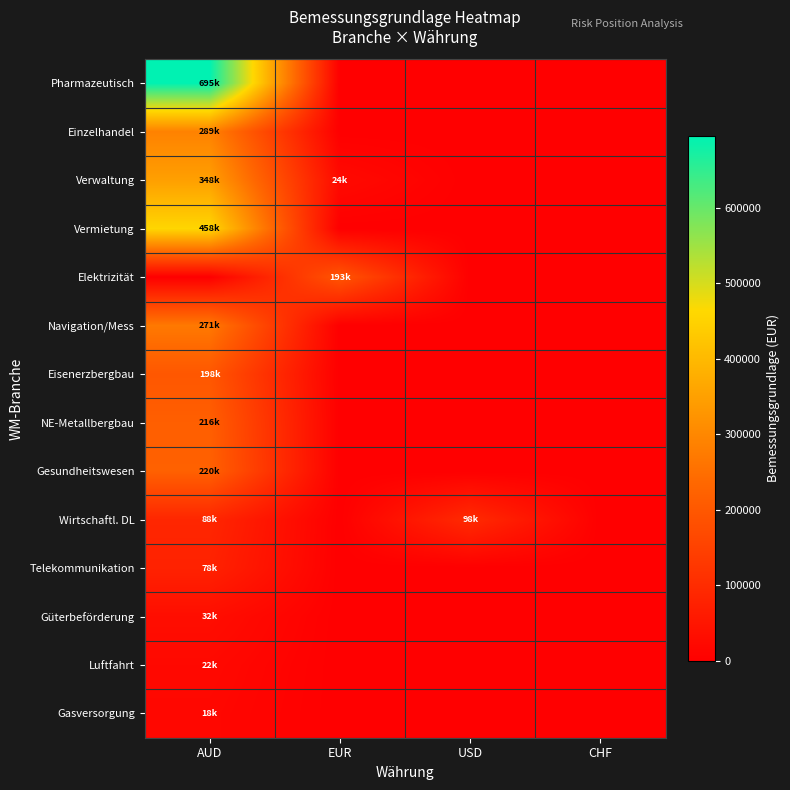

Reading right to left, extract all data points from this chart.

Pharmazeutisch: CHF=0.0	USD=0.0	EUR=0.0	AUD=694692.2
Einzelhandel: CHF=0.0	USD=0.0	EUR=0.0	AUD=288669.6
Verwaltung: CHF=0.0	USD=0.0	EUR=24011.6	AUD=348033.2
Vermietung: CHF=0.0	USD=0.0	EUR=0.0	AUD=457690.7
Elektrizität: CHF=0.0	USD=0.0	EUR=193436.1	AUD=0.0
Navigation/Mess: CHF=0.0	USD=0.0	EUR=0.0	AUD=271270.0
Eisenerzbergbau: CHF=0.0	USD=0.0	EUR=0.0	AUD=198129.5
NE-Metallbergbau: CHF=0.0	USD=0.0	EUR=0.0	AUD=215990.2
Gesundheitswesen: CHF=0.0	USD=0.0	EUR=0.0	AUD=220478.6
Wirtschaftl. DL: CHF=0.0	USD=97934.6	EUR=0.0	AUD=87837.5
Telekommunikation: CHF=0.0	USD=0.0	EUR=0.0	AUD=78270.8
Güterbeförderung: CHF=0.0	USD=0.0	EUR=0.0	AUD=31980.6
Luftfahrt: CHF=0.0	USD=0.0	EUR=0.0	AUD=21592.2
Gasversorgung: CHF=0.0	USD=0.0	EUR=0.0	AUD=17815.8